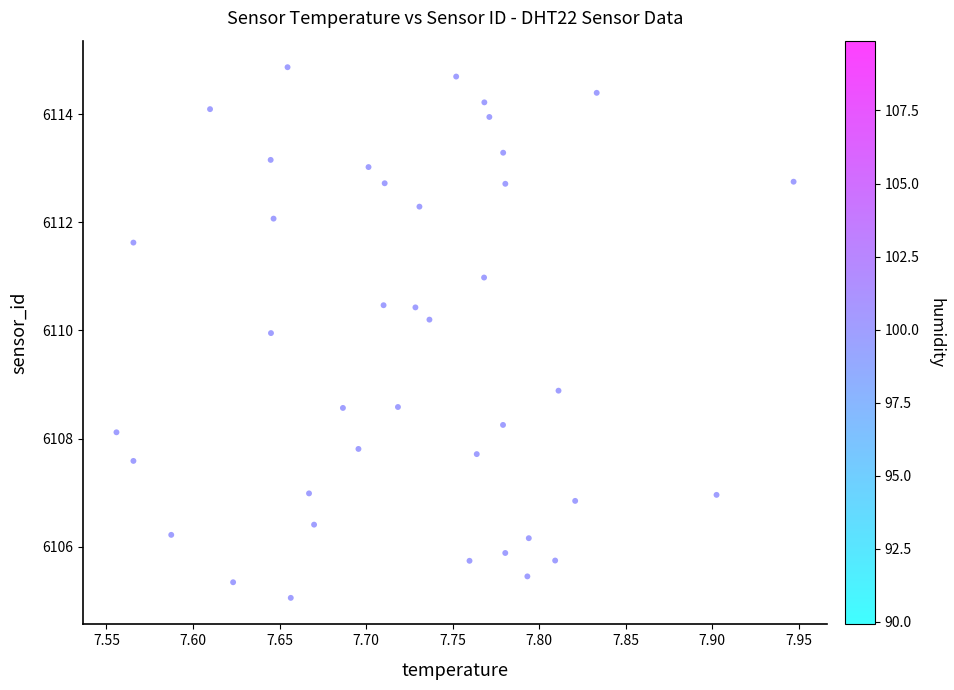

What Y value in the scatter plot is closest to 6109?

6108.9